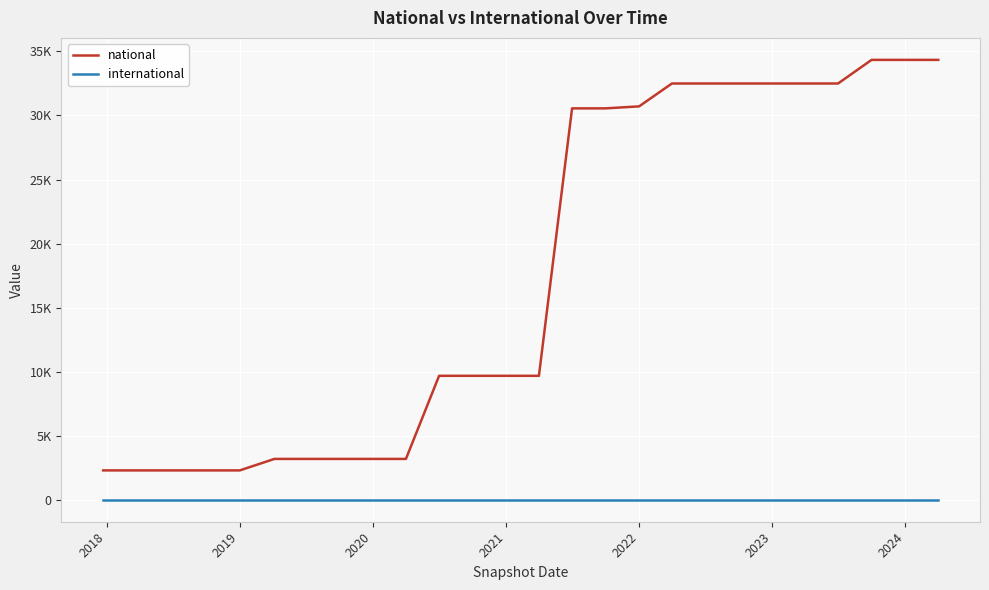

Reading left to right, list all the values displayed in this chart.

national: 2291	2291	2291	2291	2291	3187	3187	3187	3187	3187	9675	9675	9675	9675	30556	30556	30711	32497	32497	32497	32497	32497	32497	34341	34341	34341
international: 0	0	0	0	0	0	0	0	0	0	0	0	0	0	0	0	0	0	0	0	0	0	0	0	0	0